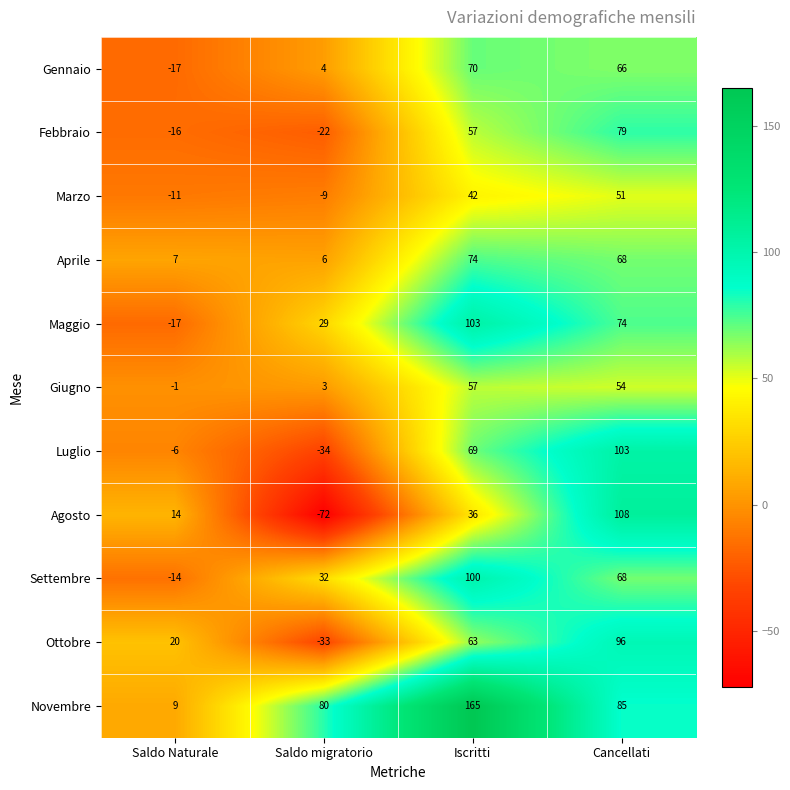

At which category is the sum across all series the highest?

Cancellati